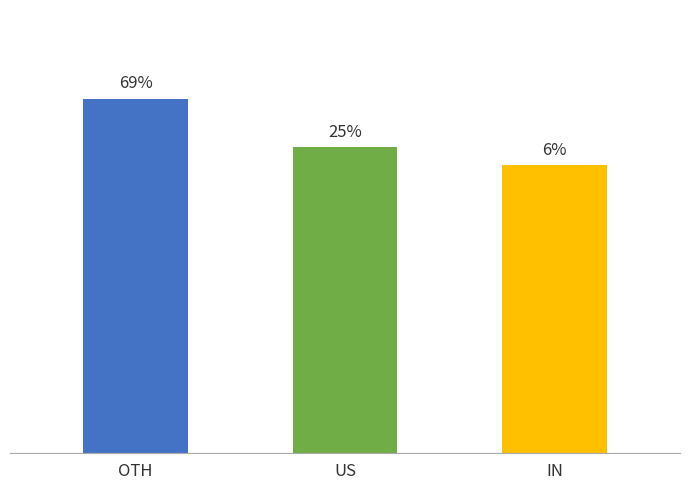

Is it true that the value at 00:53 is 1.9?

False